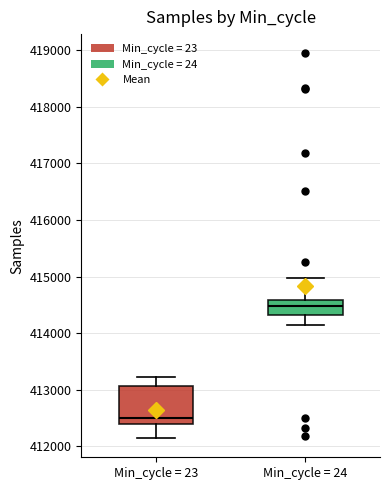

Which box is the tallest, from its lower edge to its upper edge?

Min_cycle = 23